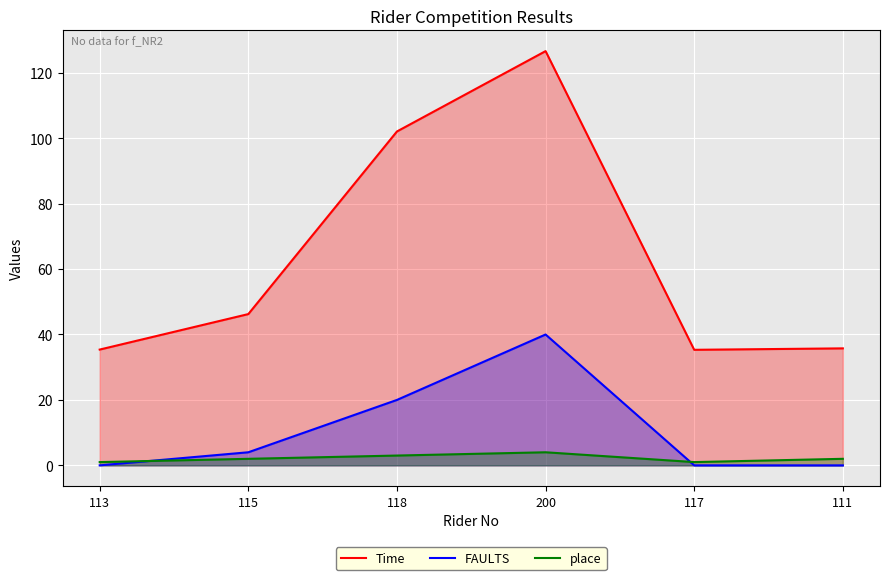

Reading right to left, transcribe all the data shown in this chart.

Time: 111=35.8	117=35.3	200=126.6	118=102.1	115=46.2	113=35.4
FAULTS: 111=0.0	117=0.0	200=40.0	118=20.0	115=4.0	113=0.0
place: 111=2.0	117=1.0	200=4.0	118=3.0	115=2.0	113=1.0